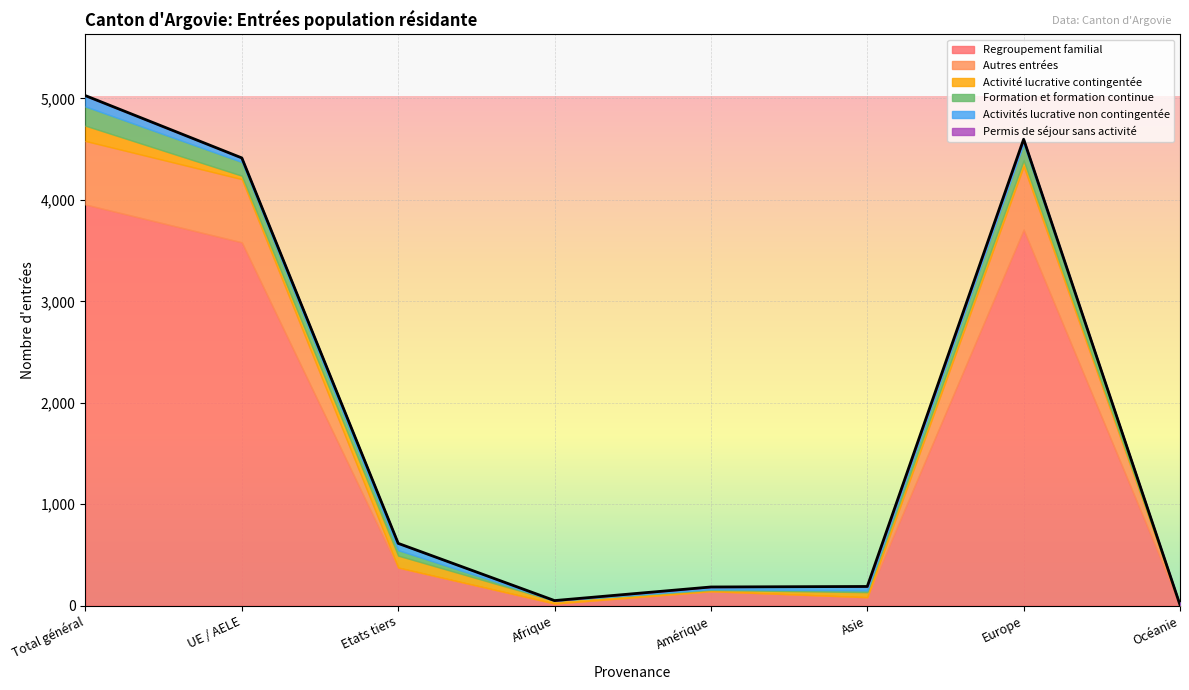

At which category does the chart reach its minimum across all series?

Asie